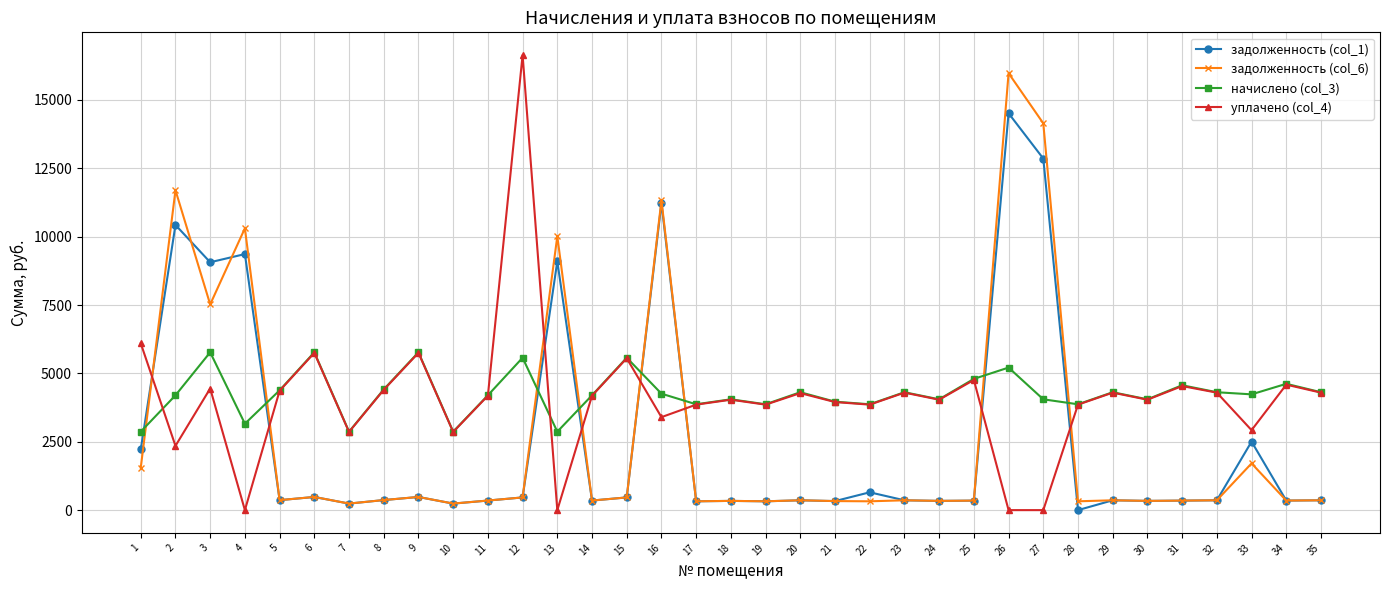

How many categories are shown in the chart?

35